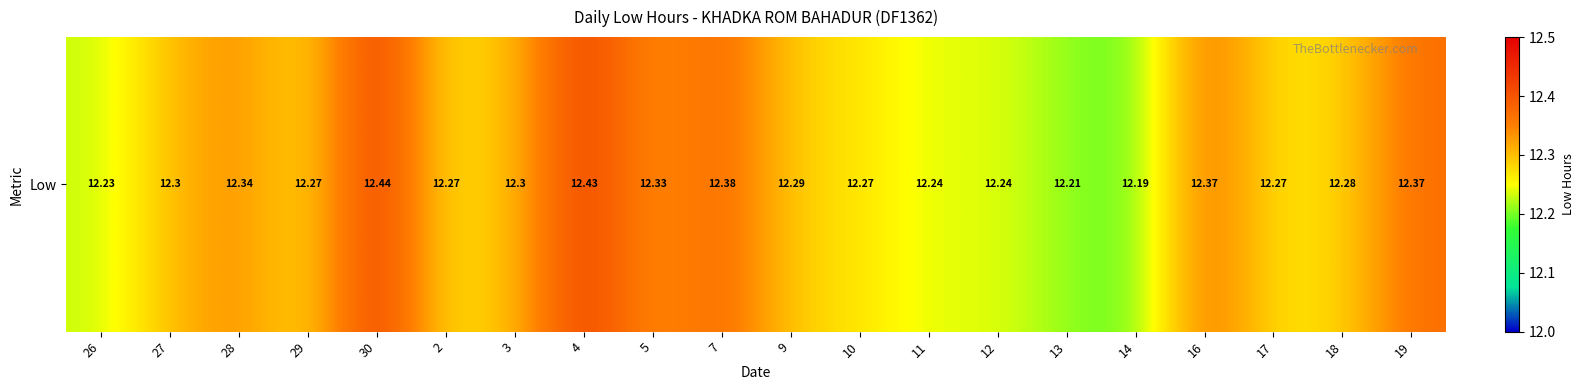

What is the sum of the values at 28 and 5?

24.7